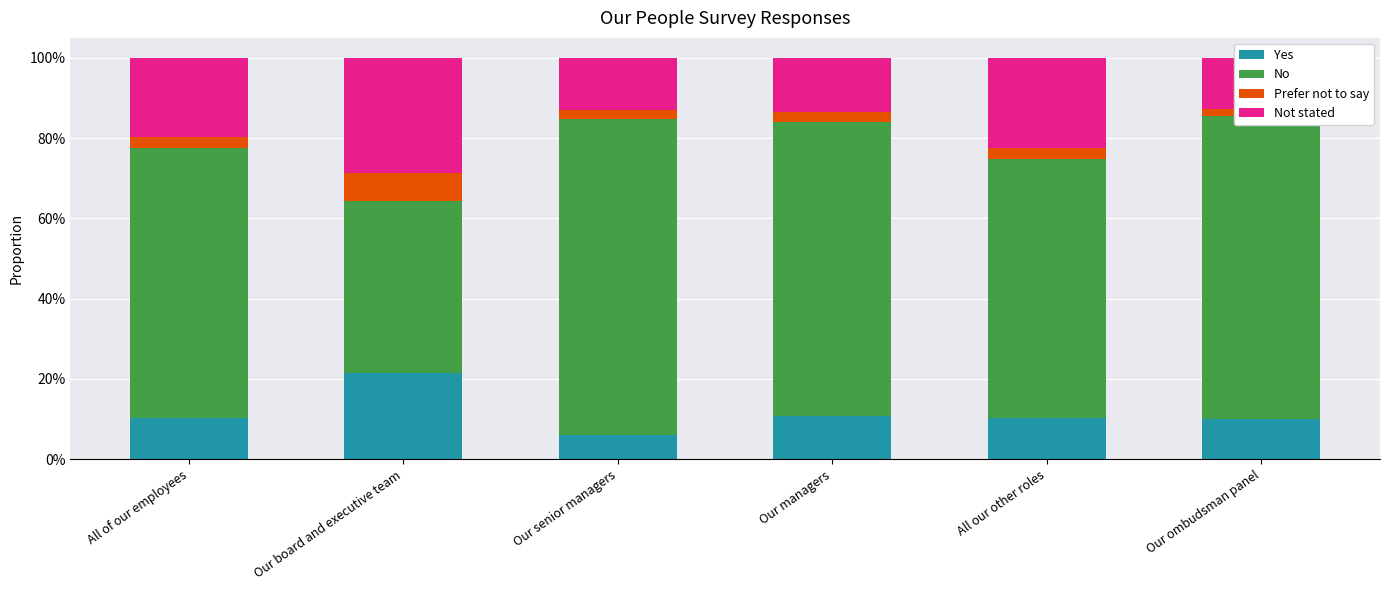

What is the difference between the maximum and minimum values in the Not stated series?

0.2